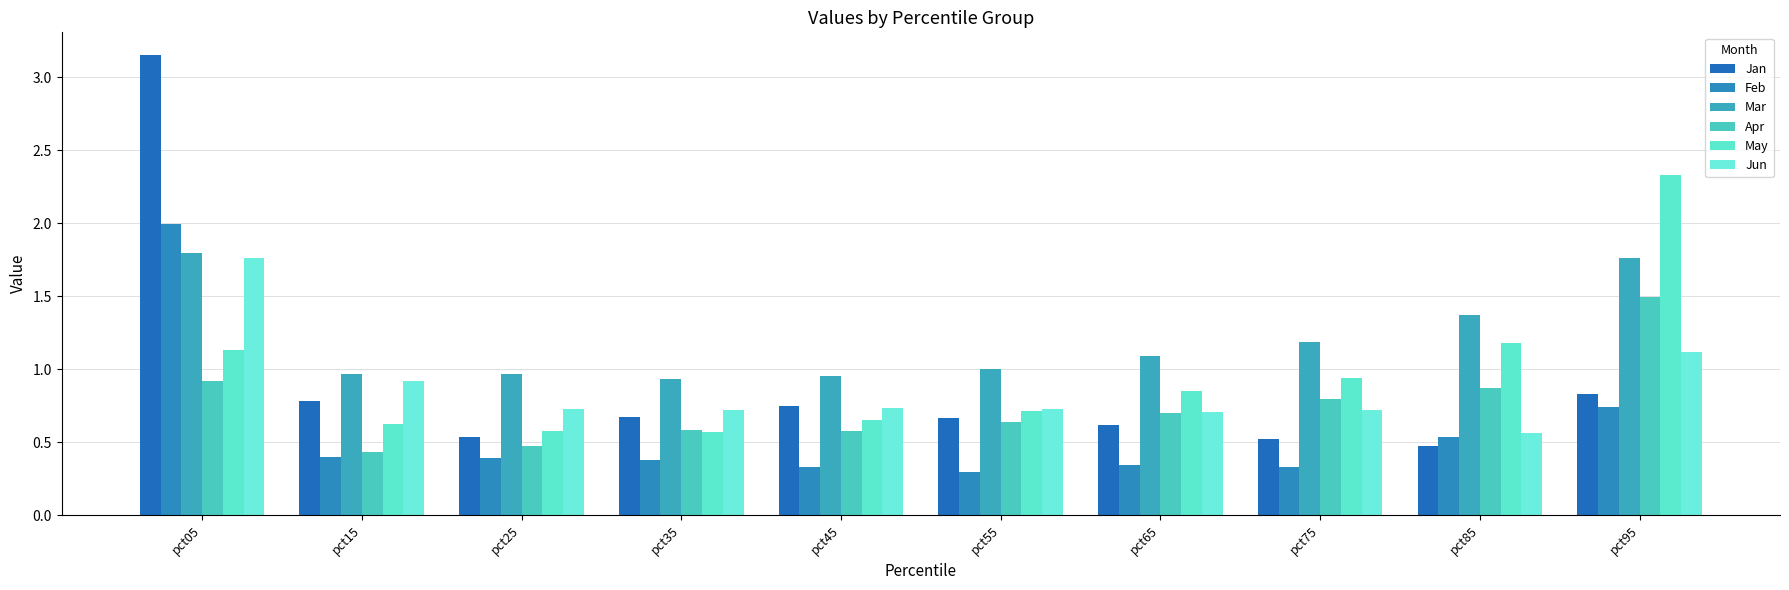

What are all the series names shown in the legend?

Jan, Feb, Mar, Apr, May, Jun